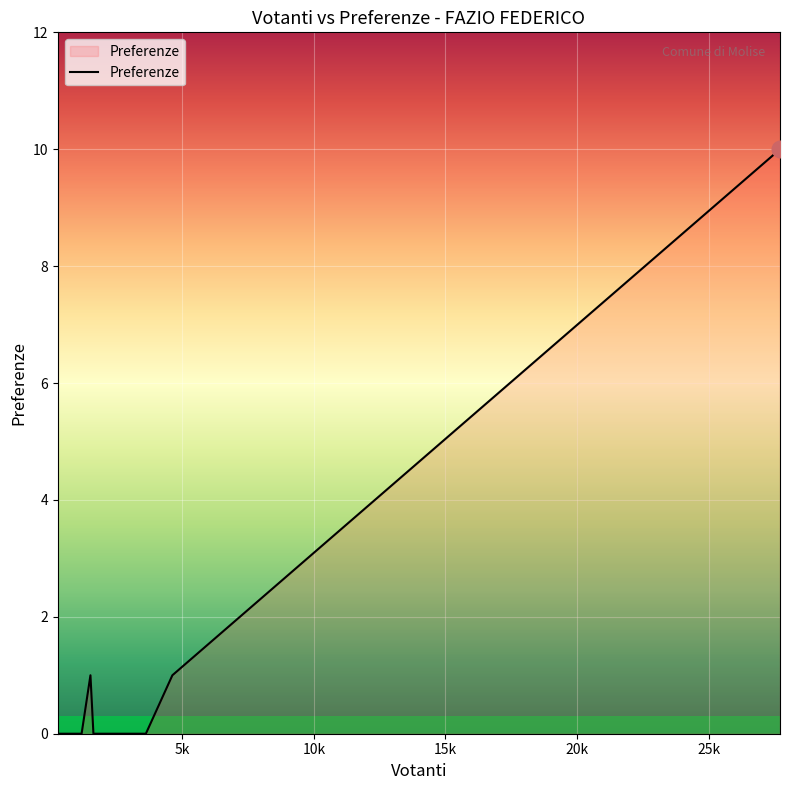

How many lines are shown in the chart?

1